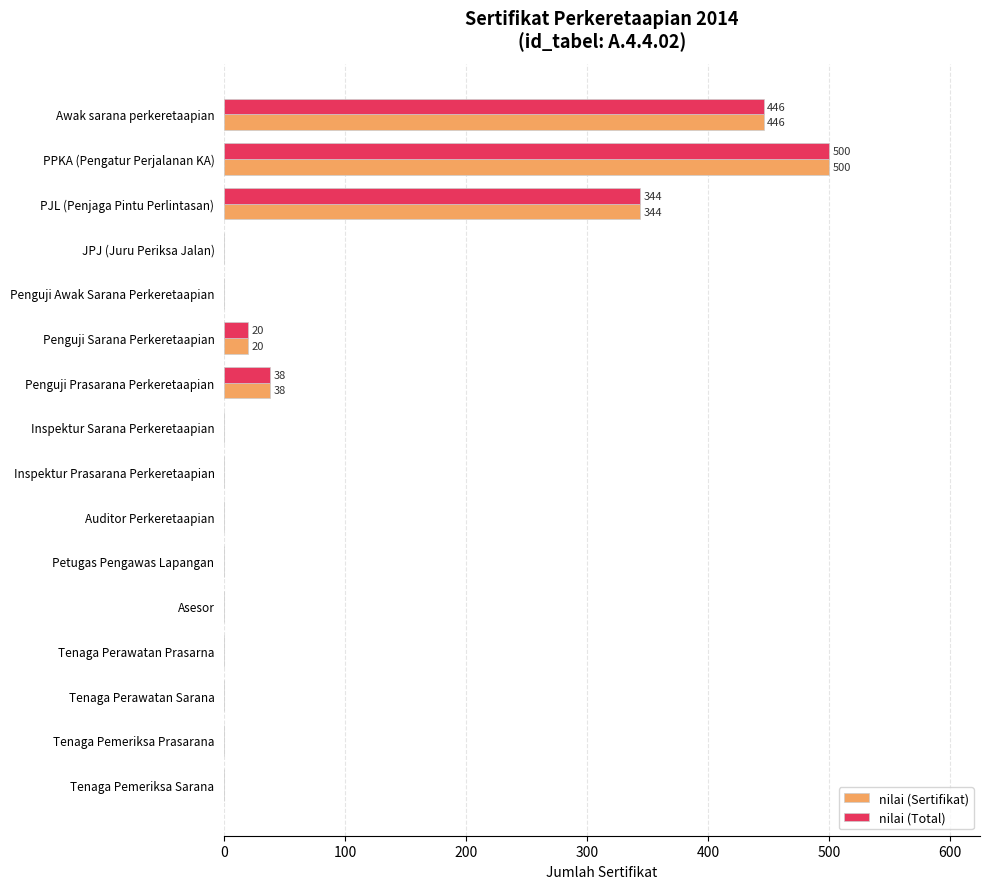

Count the number of categories in the chart.

16